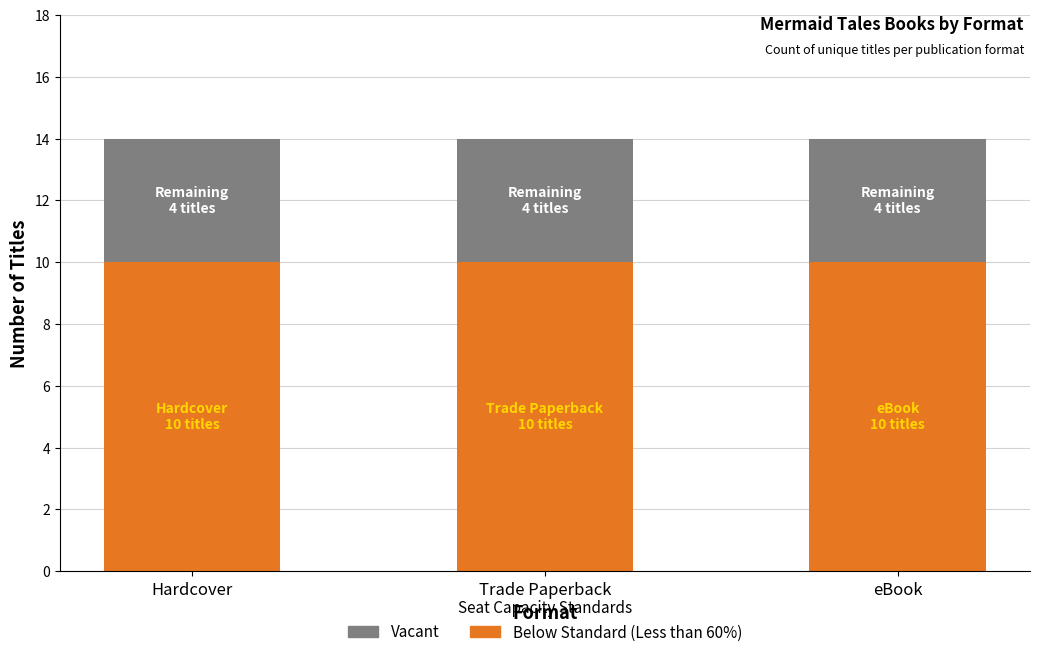

What is the total value across all series at Hardcover?

14